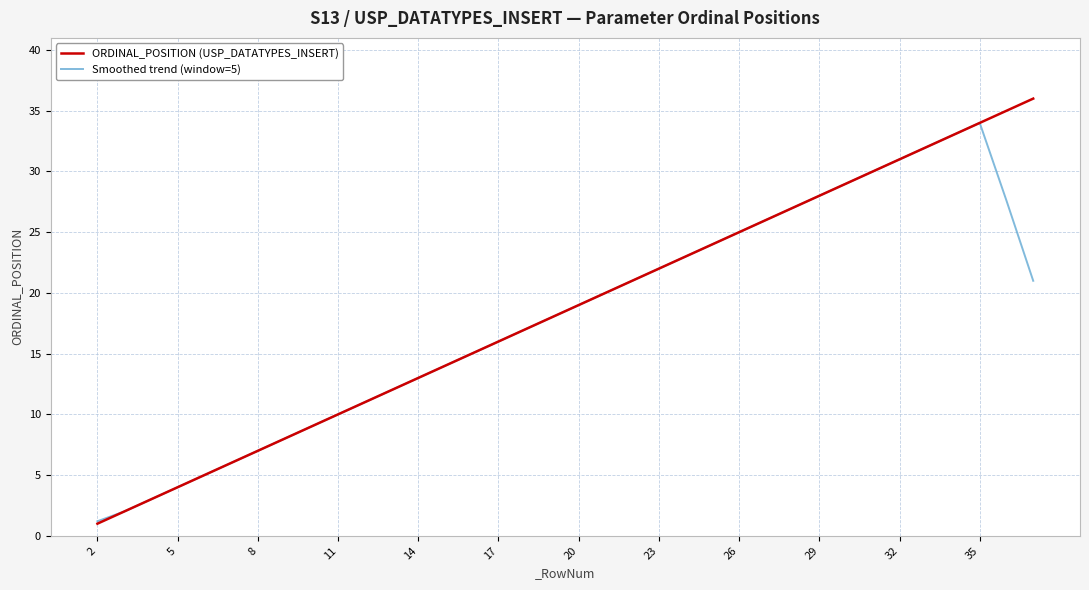

Rank the series by their maximum value, from lowest to highest.

Smoothed trend (window=5), ORDINAL_POSITION (USP_DATATYPES_INSERT)